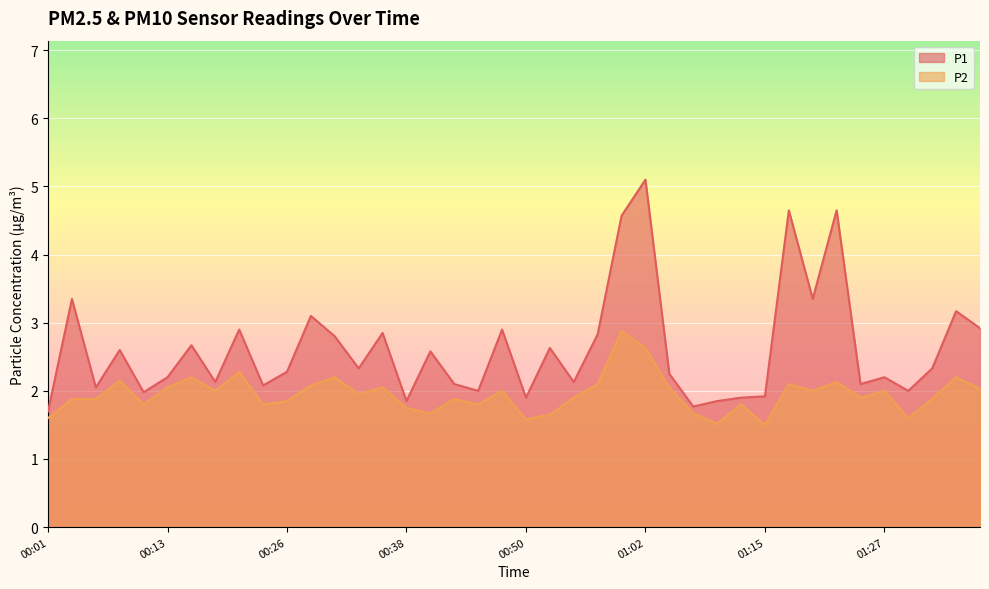

How many interior local peaks does the P1 series have?

14